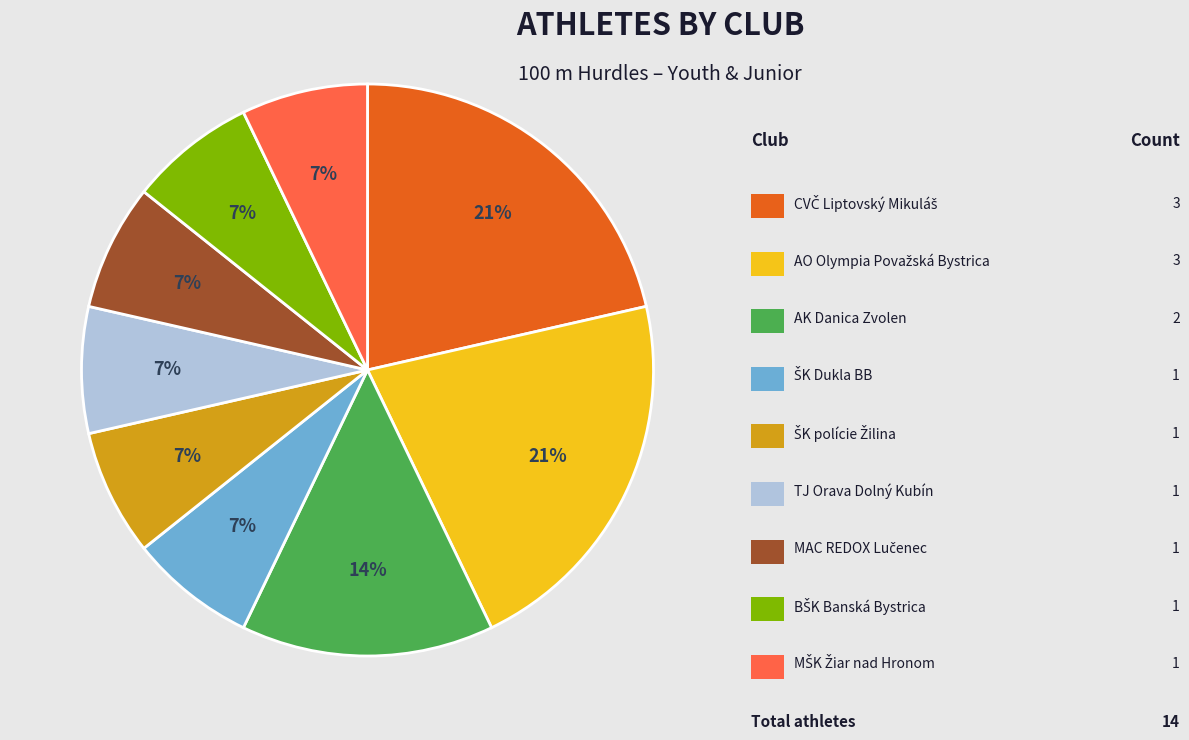

Is there a majority slice in this chart?

No